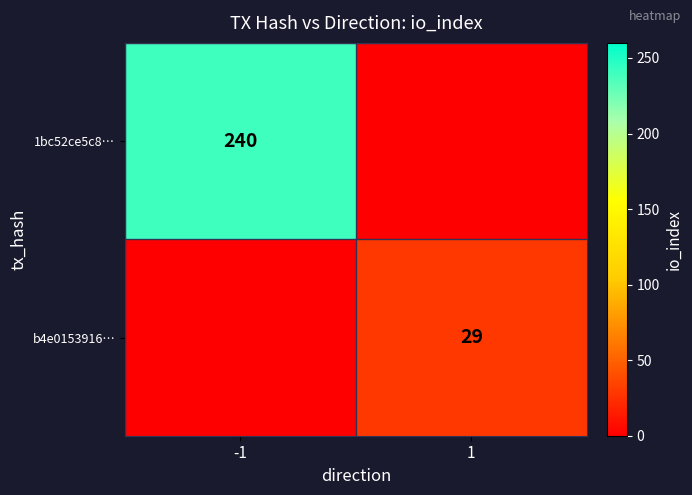

How many distinct data groups are displayed?

2